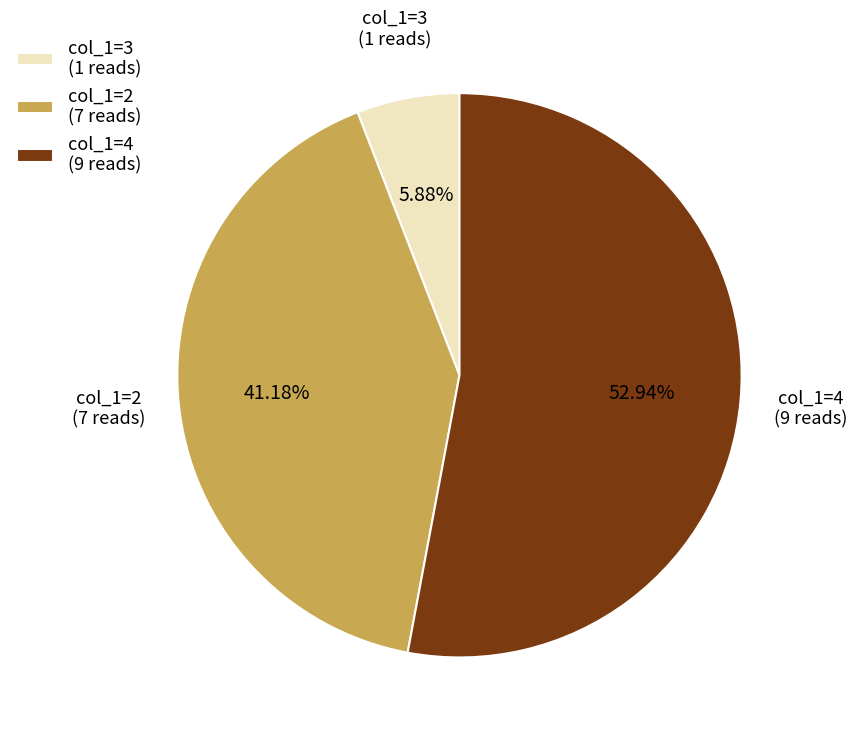

Does any single category account for the majority?

Yes